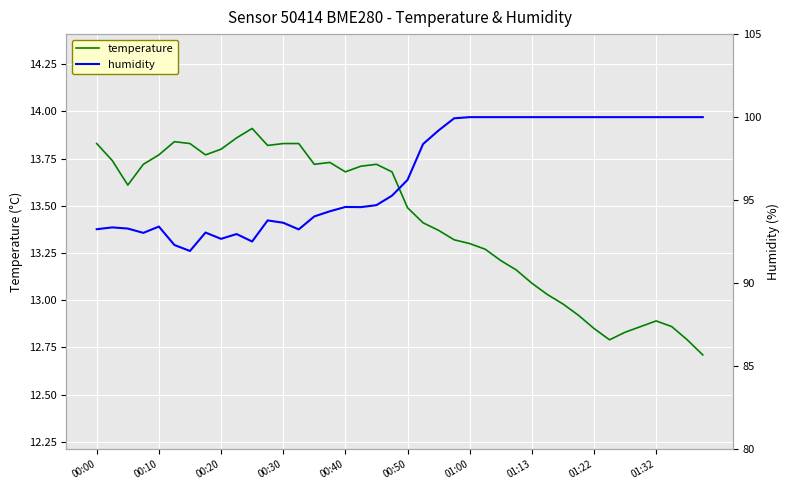

True or false: temperature has a value of 5.5 at 00:10.

False